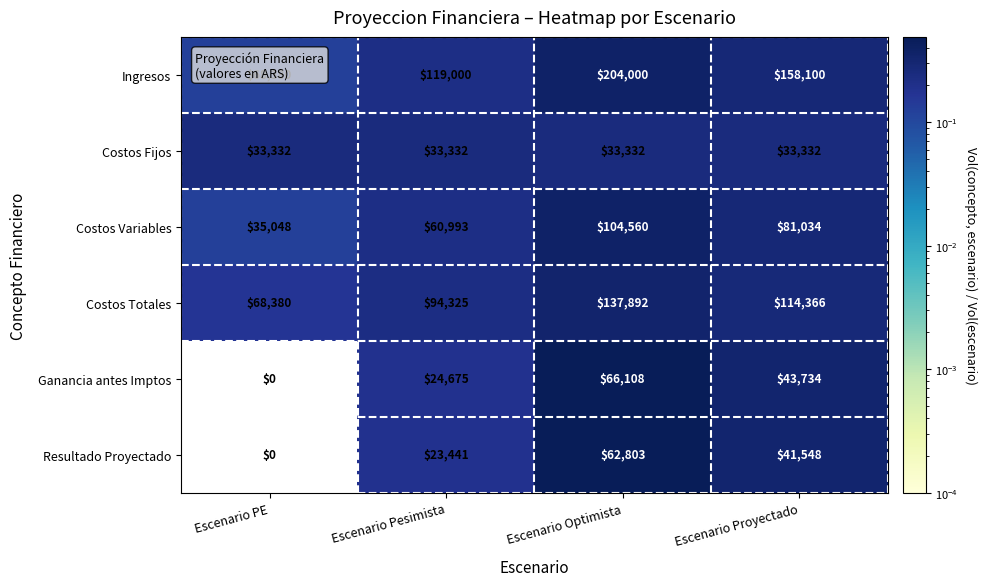

Rank the series at Escenario Optimista from lowest to highest value.

Costos Fijos, Resultado Proyectado, Ganancia antes Imptos, Costos Variables, Costos Totales, Ingresos